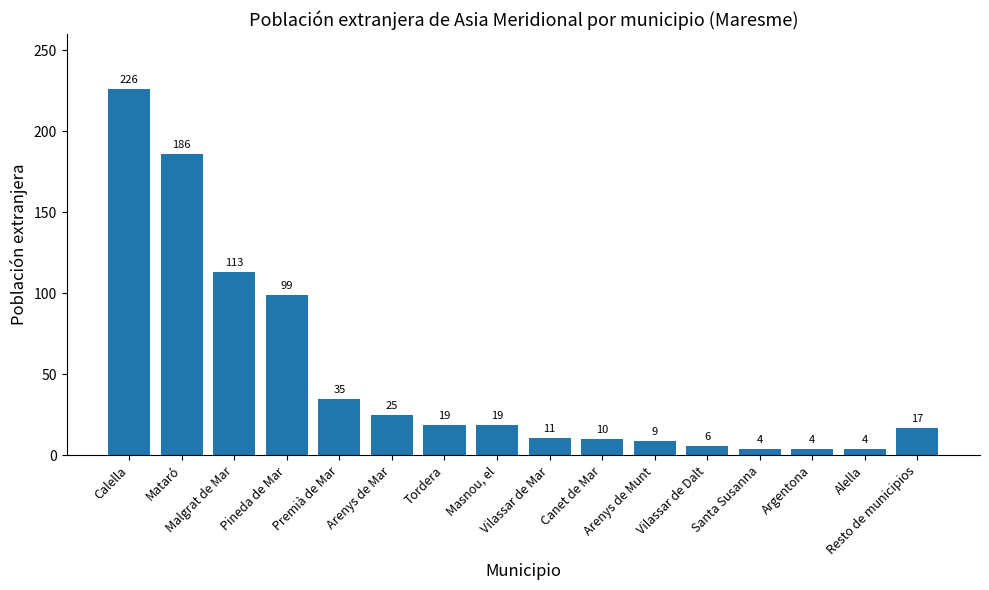

Reading left to right, transcribe all the data shown in this chart.

226	186	113	99	35	25	19	19	11	10	9	6	4	4	4	17